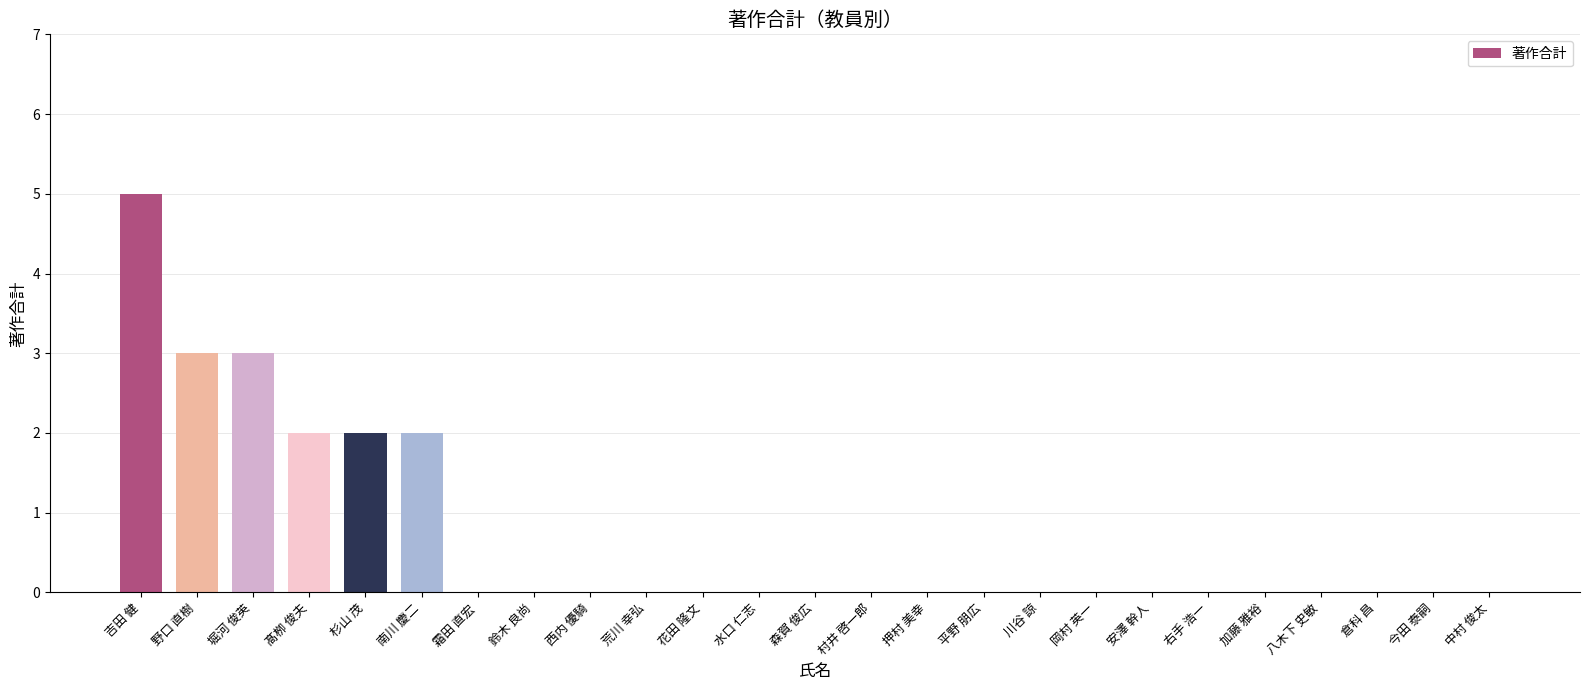

Reading left to right, what are all the values shown in this chart?

5	3	3	2	2	2	0	0	0	0	0	0	0	0	0	0	0	0	0	0	0	0	0	0	0